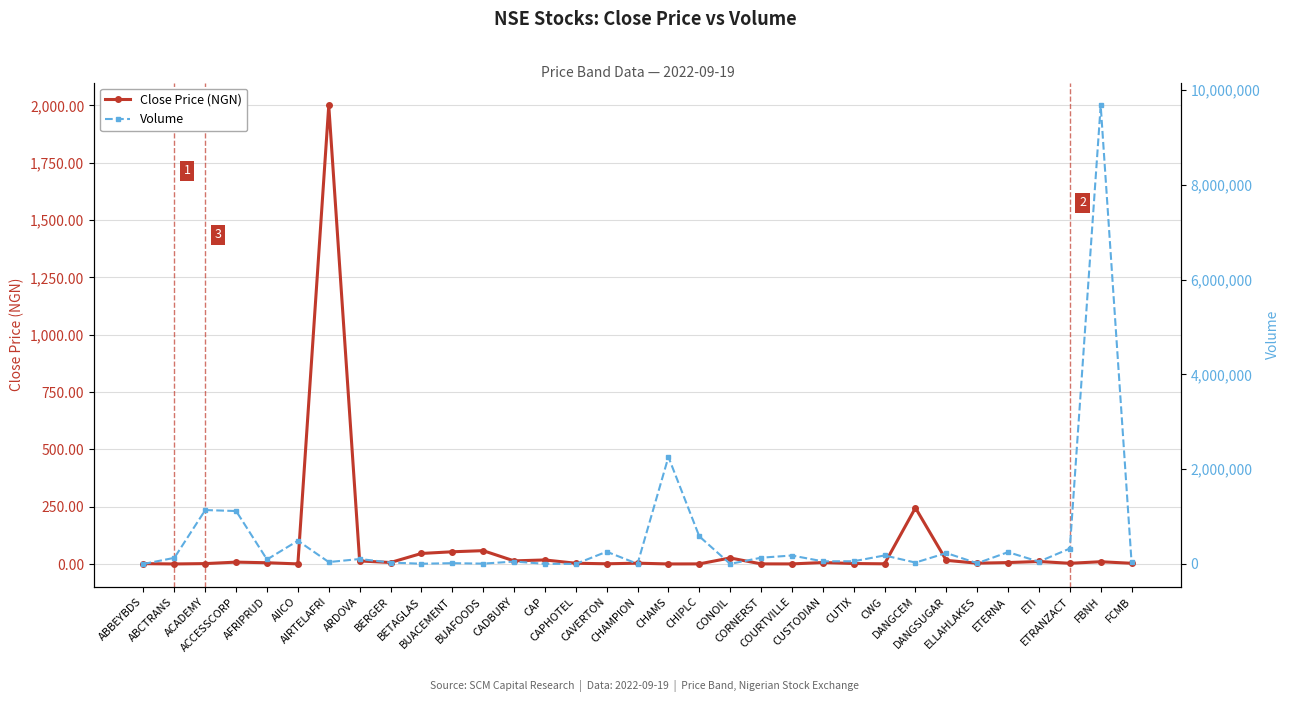

What is the value of the Close Price (NGN) point at the 23rd from the left?

6.5